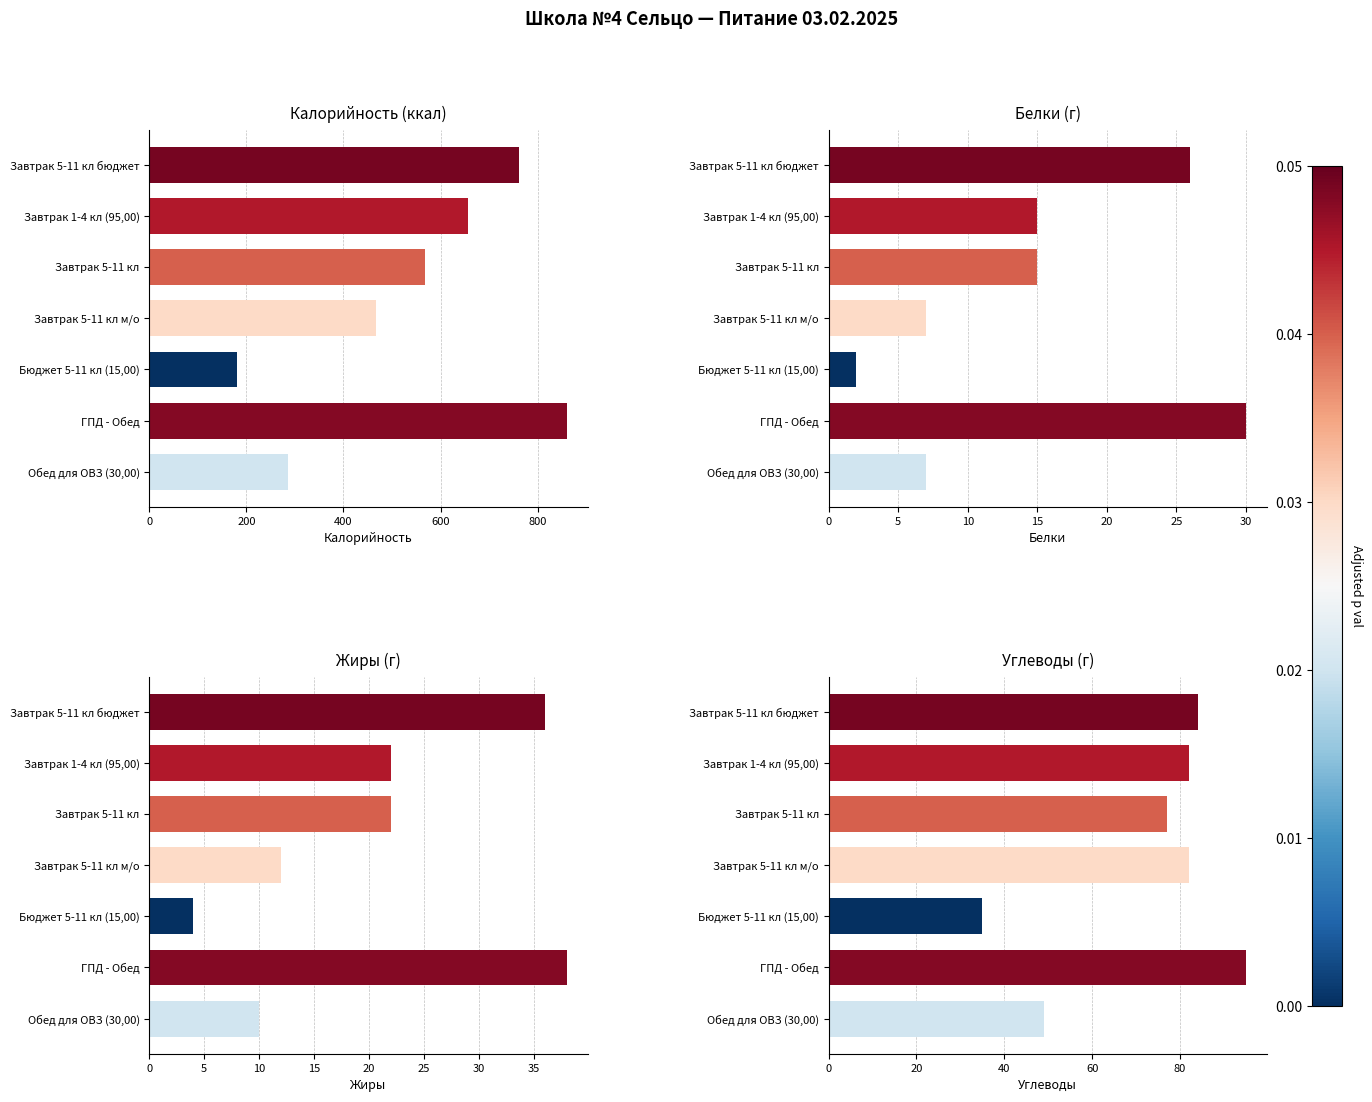

What are all the series names shown in the legend?

Калорийность, Белки, Жиры, Углеводы